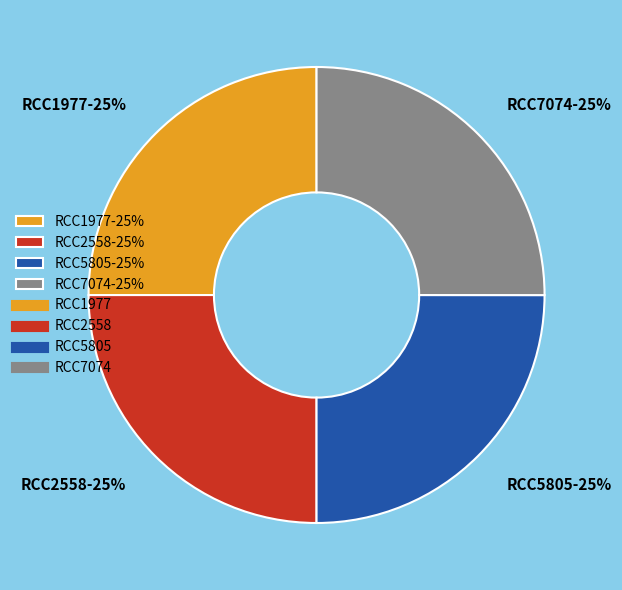

What is the ratio of the value at RCC7074 to the value at RCC5805?

1.0